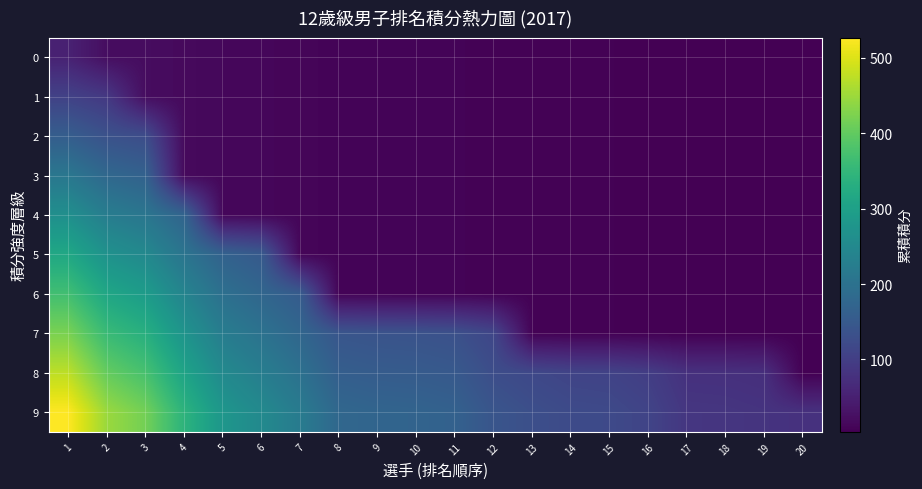

List the series in order of their peak value, lowest first.

0, 1, 2, 3, 4, 5, 6, 7, 8, 9